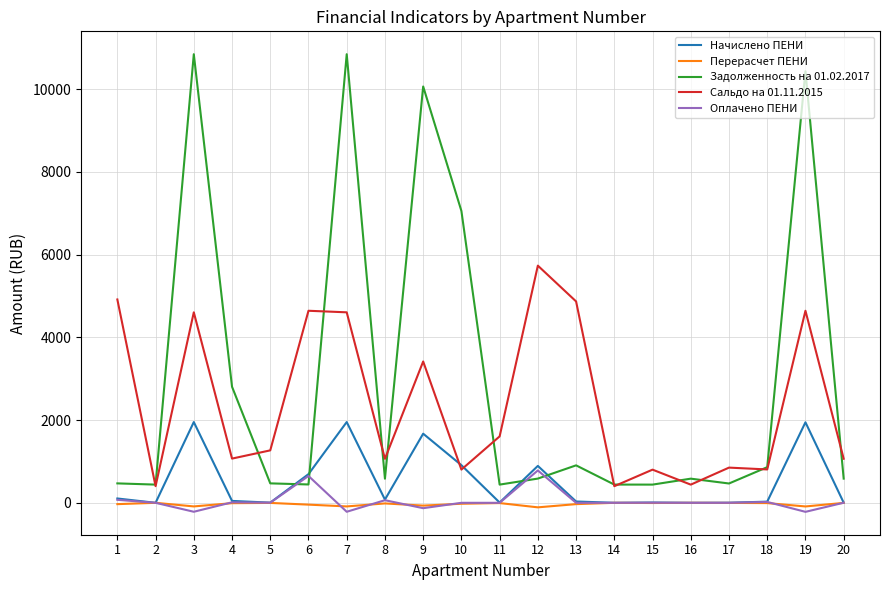

What is the approximate value of Сальдо на 01.11.2015 at 19?

4644.1